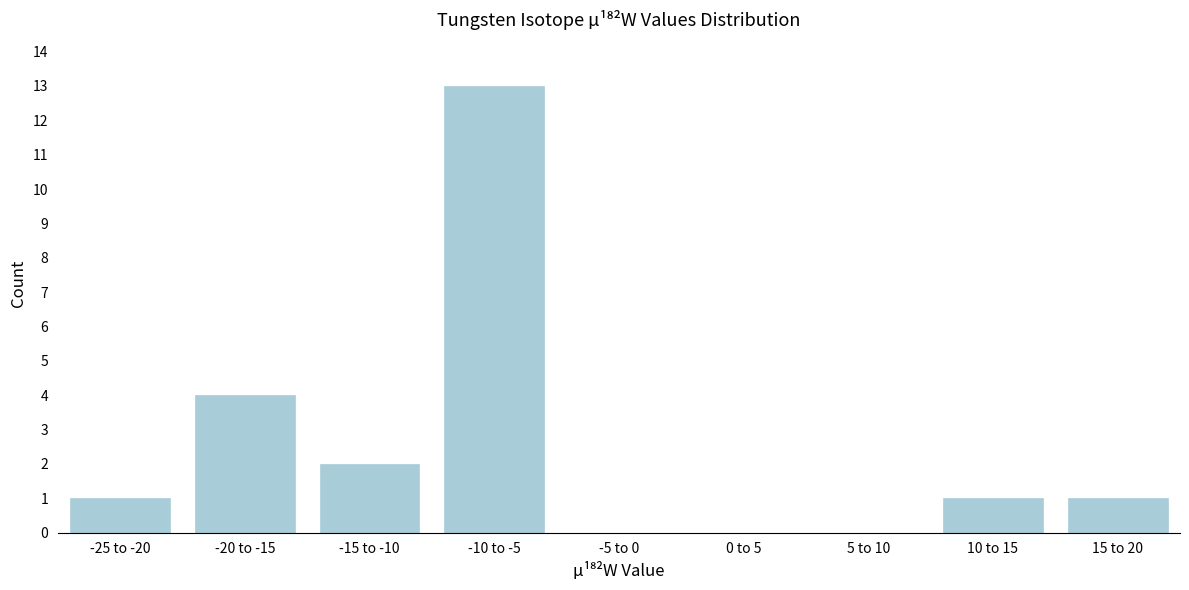

Reading left to right, extract all data points from this chart.

-25 to -20=1	-20 to -15=4	-15 to -10=2	-10 to -5=13	-5 to 0=0	0 to 5=0	5 to 10=0	10 to 15=1	15 to 20=1